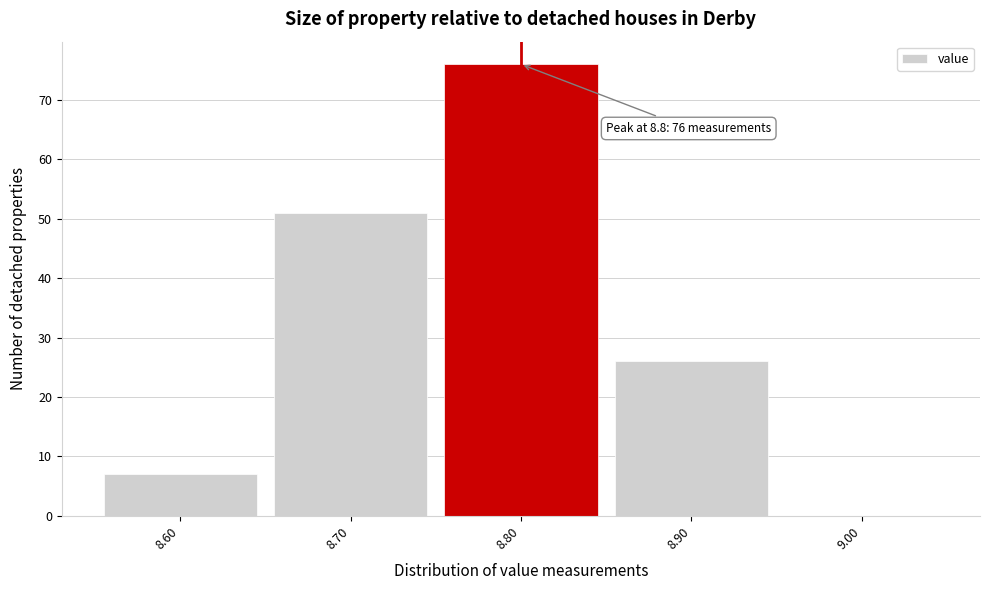

Over which range of the x-axis is the bar tallest?

8.75 to 8.85